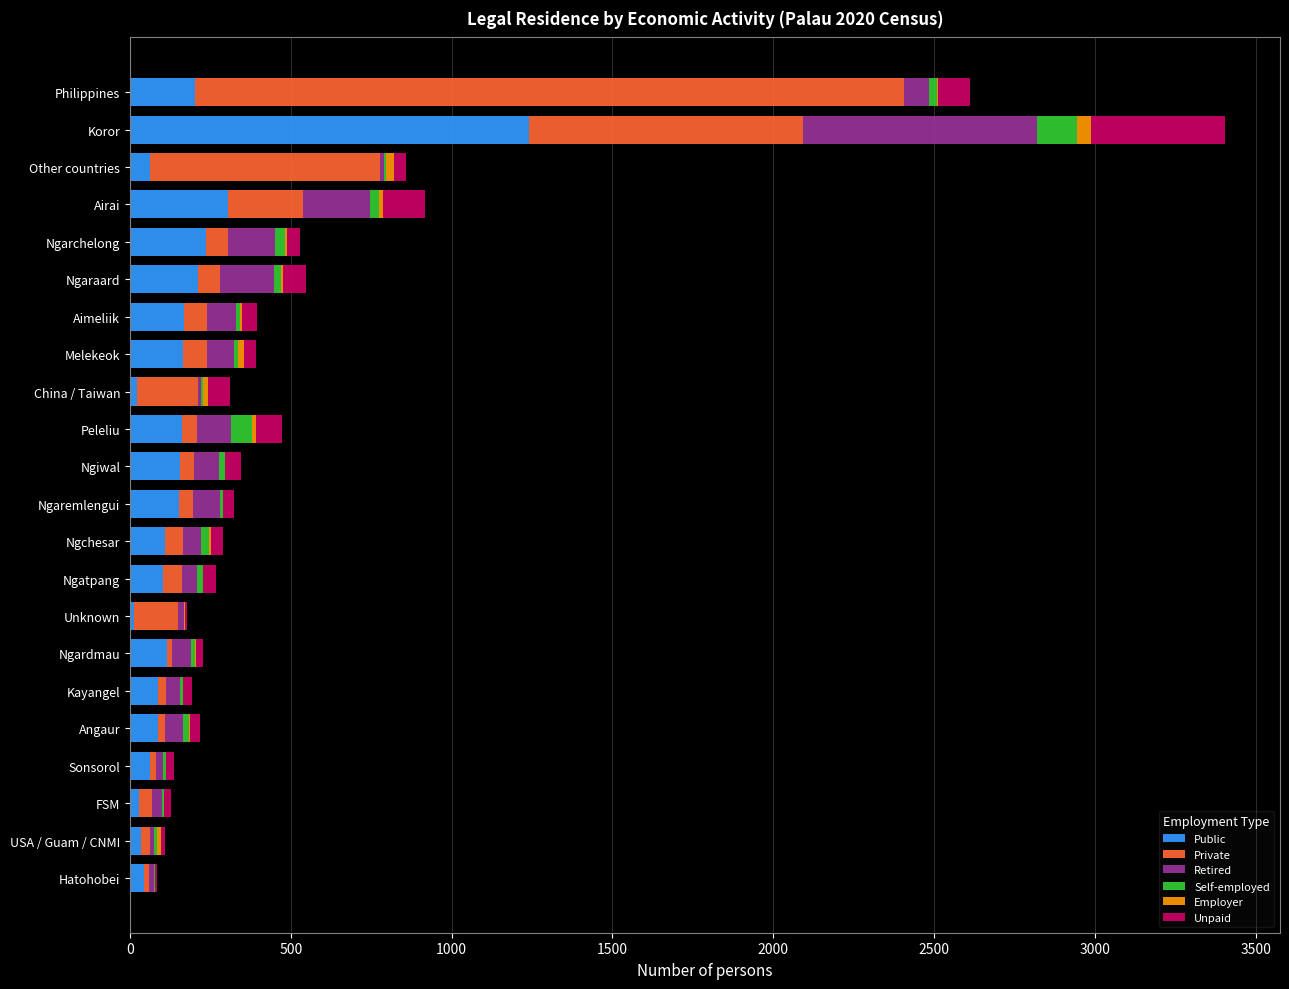

What is the sum of all Public values?

3759